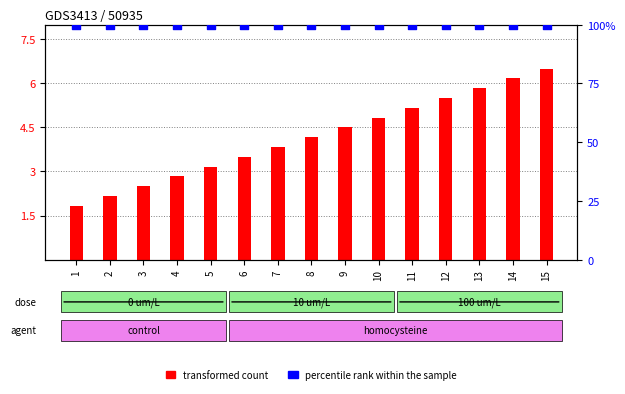

Which series has the largest Y range (max minus min)?

transformed count